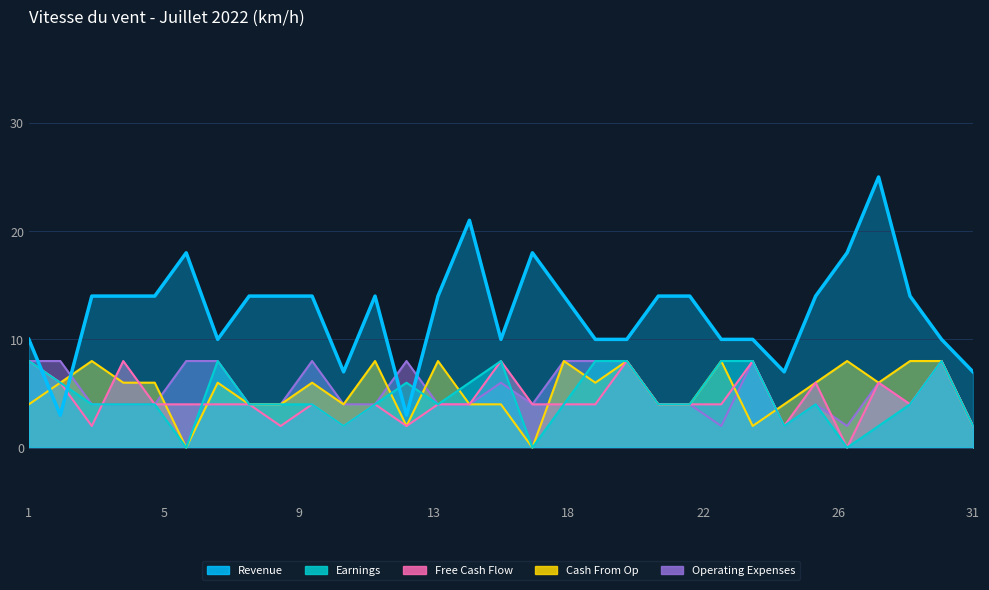

Which series ends up on top after the final intersection of Earnings and Cash From Op?

Cash From Op